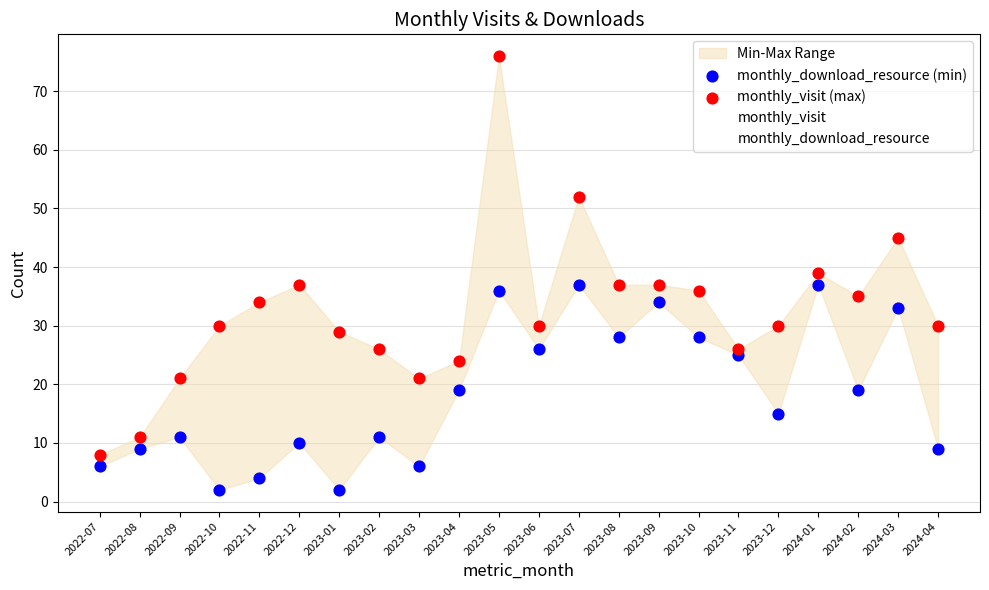

Which series has the widest spread of Y values?

monthly_download_resource